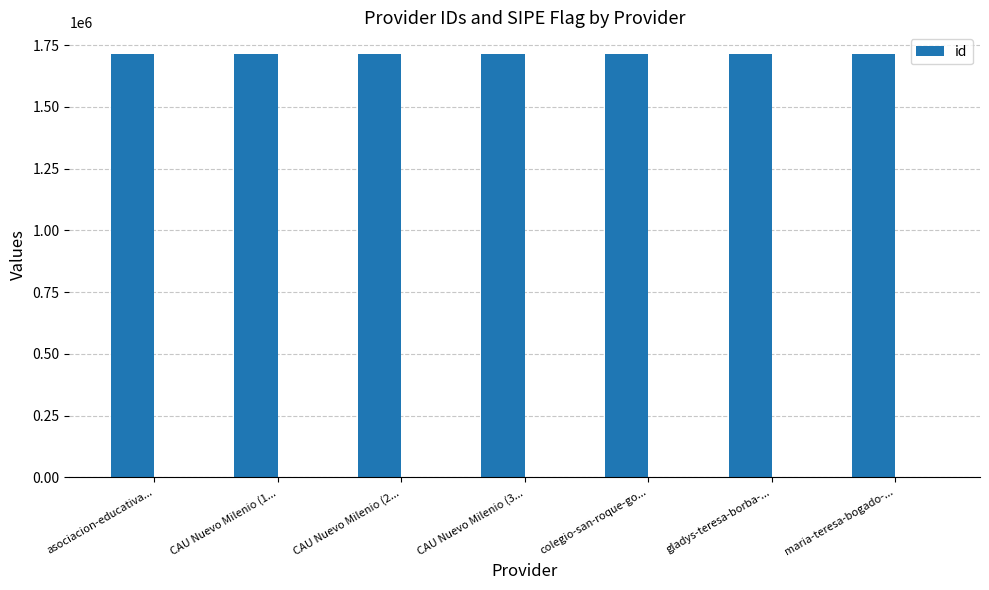

The value at maria-teresa-bogado-... is 2560065. True or false?

False